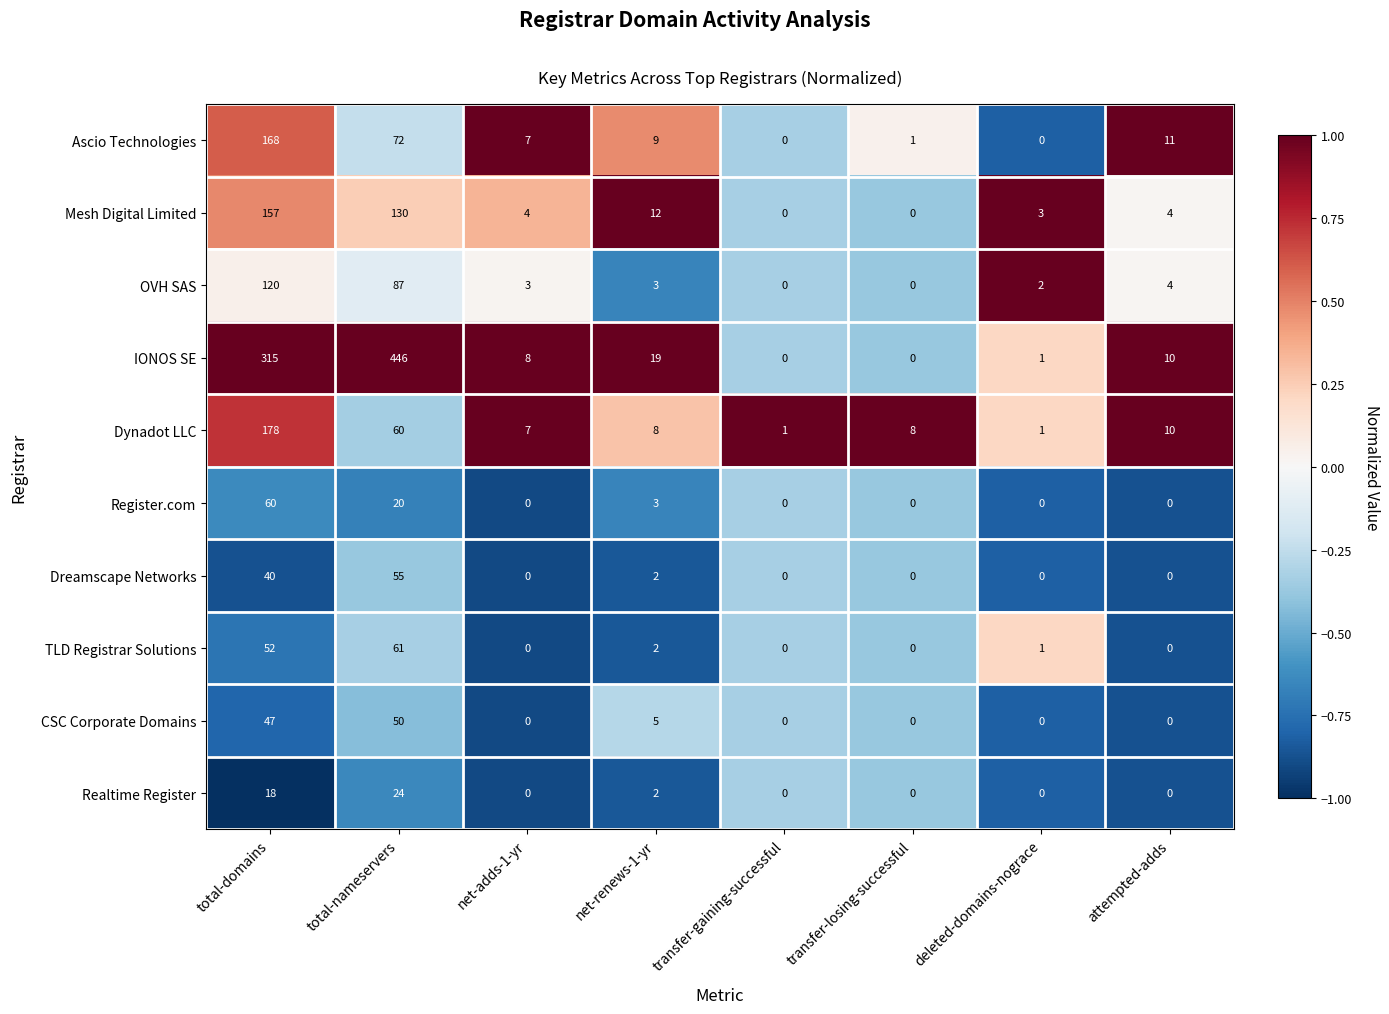

List the series in order of their peak value, lowest first.

Realtime Register, CSC Corporate Domains, Dreamscape Networks, Register.com, TLD Registrar Solutions, OVH SAS, Mesh Digital Limited, Ascio Technologies, Dynadot LLC, IONOS SE